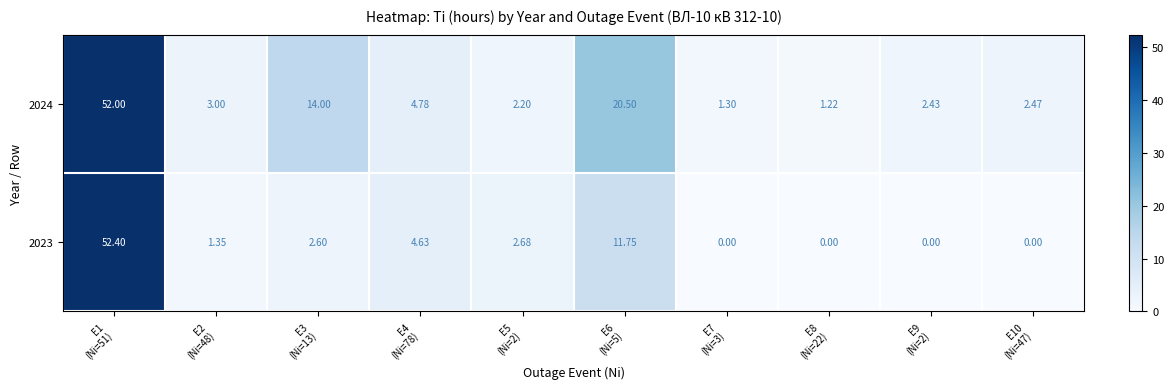

Reading right to left, extract all data points from this chart.

2024: E10
(Ni=47)=2.5	E9
(Ni=2)=2.4	E8
(Ni=22)=1.2	E7
(Ni=3)=1.3	E6
(Ni=5)=20.5	E5
(Ni=2)=2.2	E4
(Ni=78)=4.8	E3
(Ni=13)=14.0	E2
(Ni=48)=3.0	E1
(Ni=51)=52.0
2023: E10
(Ni=47)=0.0	E9
(Ni=2)=0.0	E8
(Ni=22)=0.0	E7
(Ni=3)=0.0	E6
(Ni=5)=11.8	E5
(Ni=2)=2.7	E4
(Ni=78)=4.6	E3
(Ni=13)=2.6	E2
(Ni=48)=1.4	E1
(Ni=51)=52.4